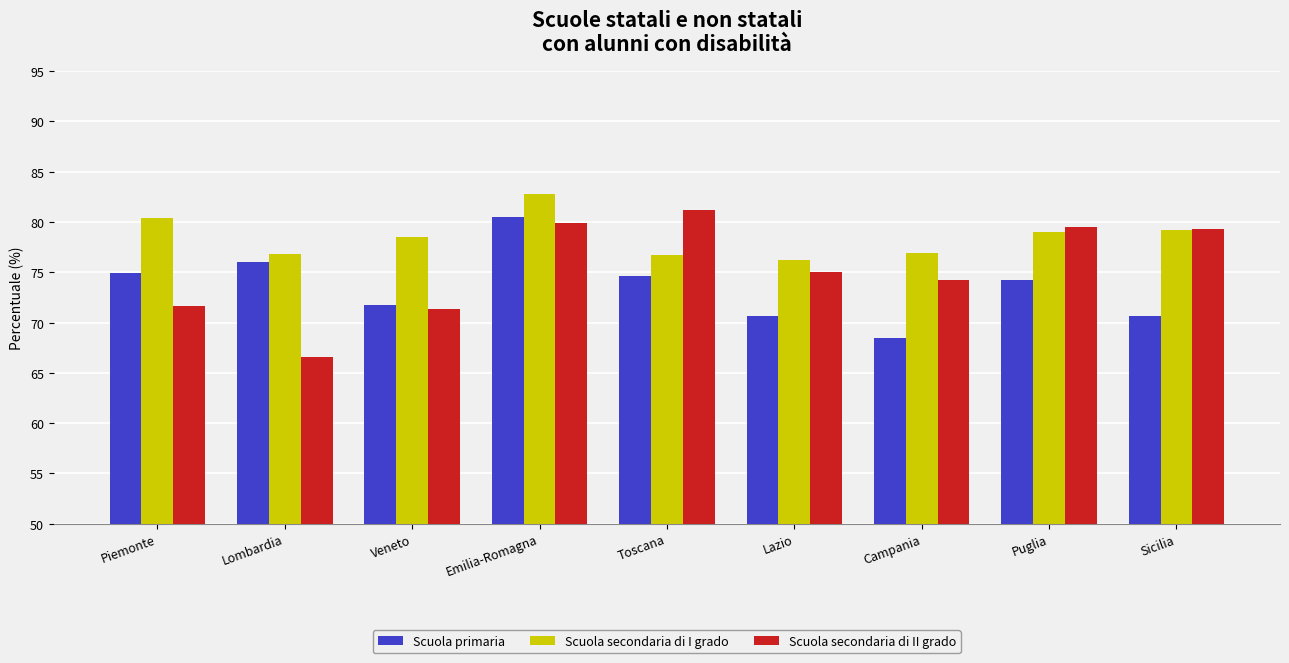

List the series in order of their peak value, lowest first.

Scuola primaria, Scuola secondaria di II grado, Scuola secondaria di I grado